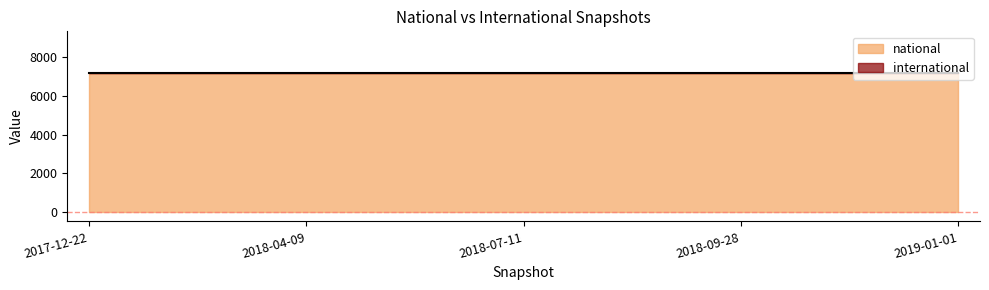

True or false: international has more than 0 interior local peaks.

False